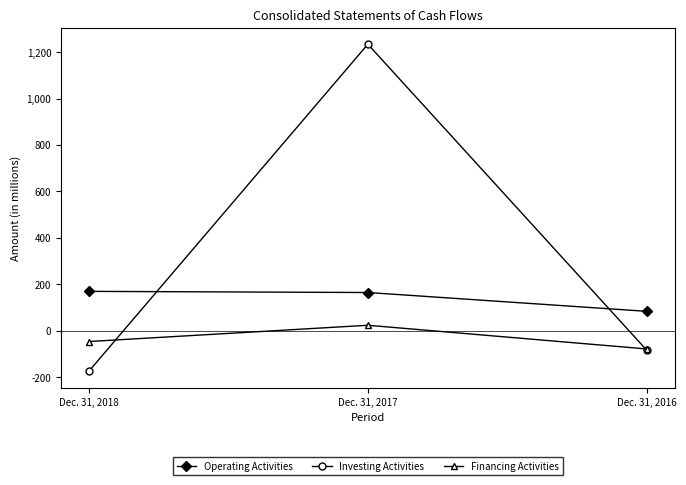

What value does the Operating Activities series have at Dec. 31, 2018, to the nearest 10?

170